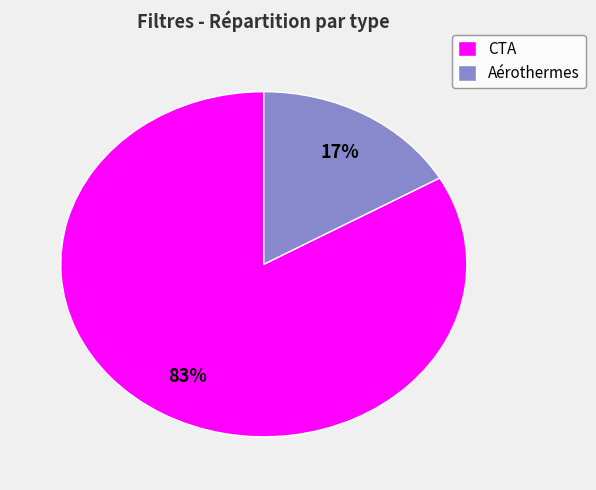

Which slice is the smallest?

Aérothermes